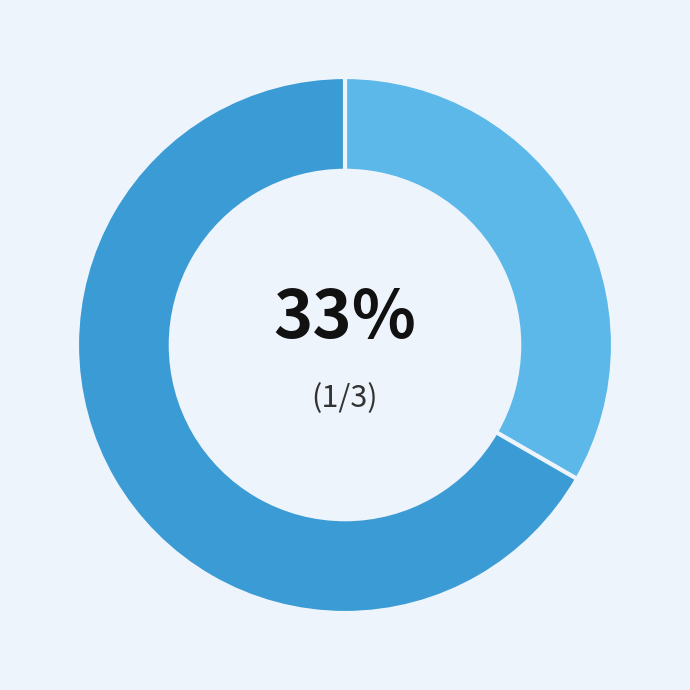

Does any single category account for the majority?

Yes